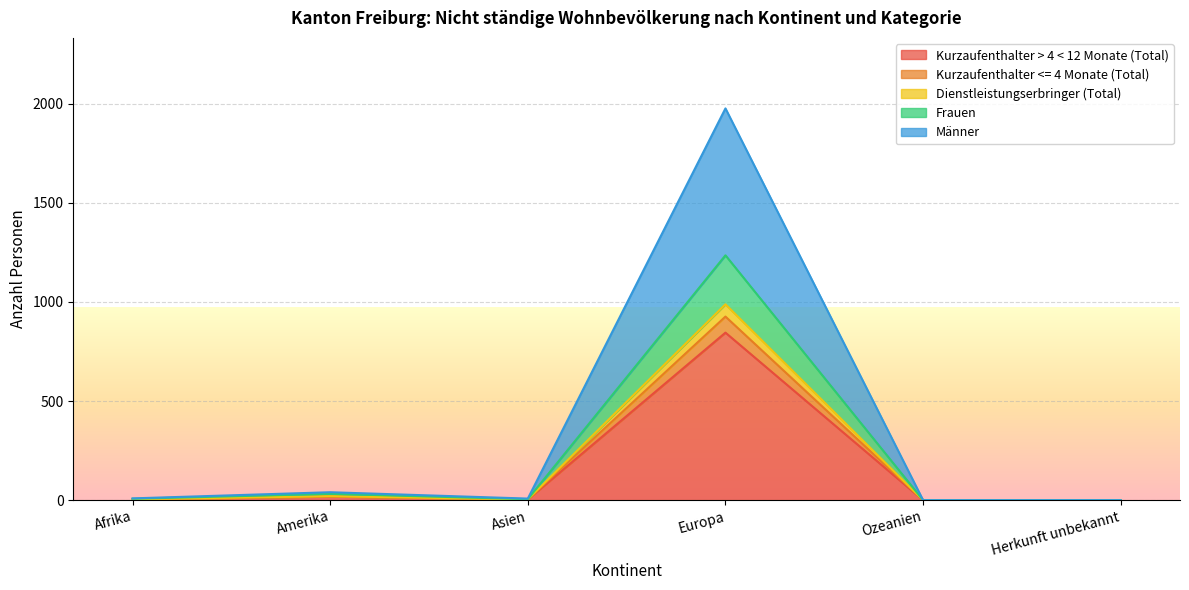

Is it true that Männer equals 0 at Herkunft unbekannt?

True